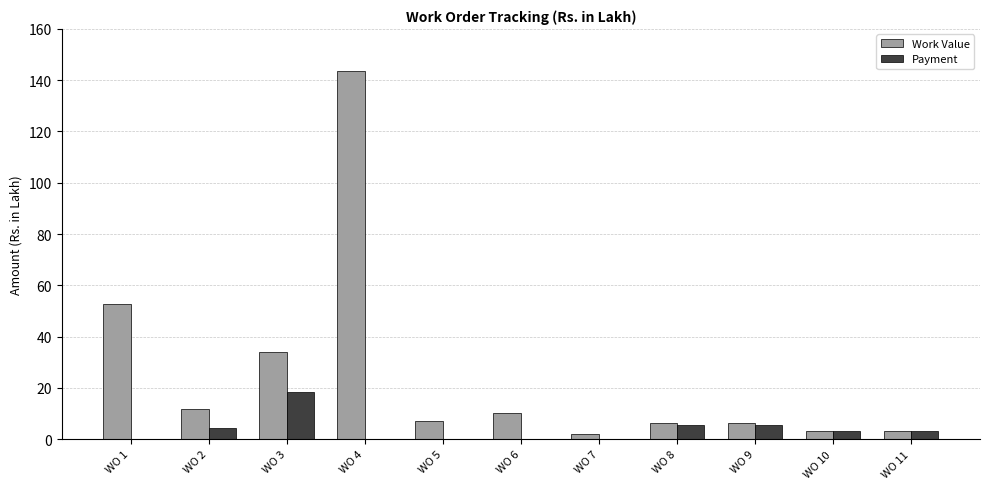

What is the sum of all Payment values?

40.3